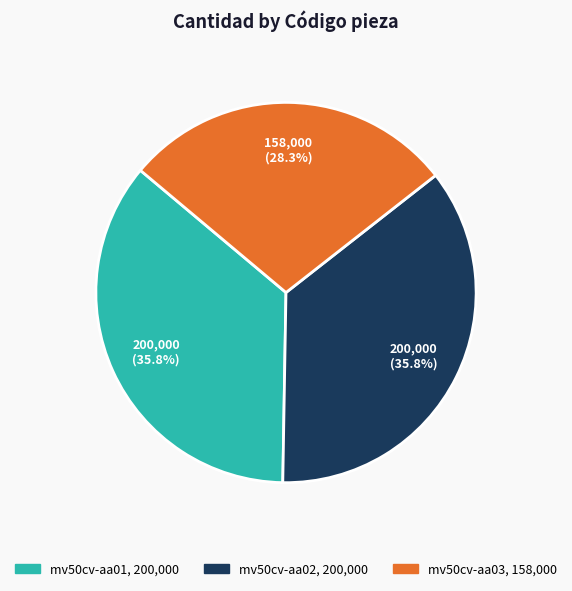

Does any single category account for the majority?

No